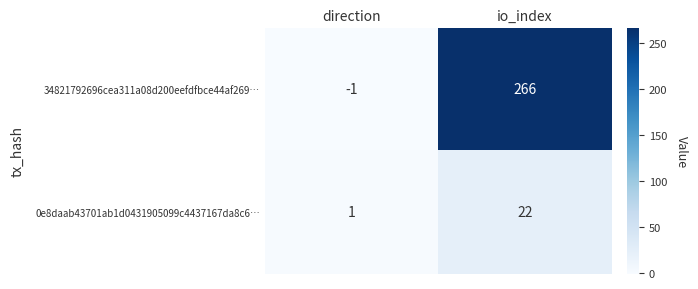

Reading left to right, what are all the values shown in this chart?

34821792696cea311a08d200eefdfbce44af269…: direction=-1	io_index=266
0e8daab43701ab1d0431905099c4437167da8c6…: direction=1	io_index=22